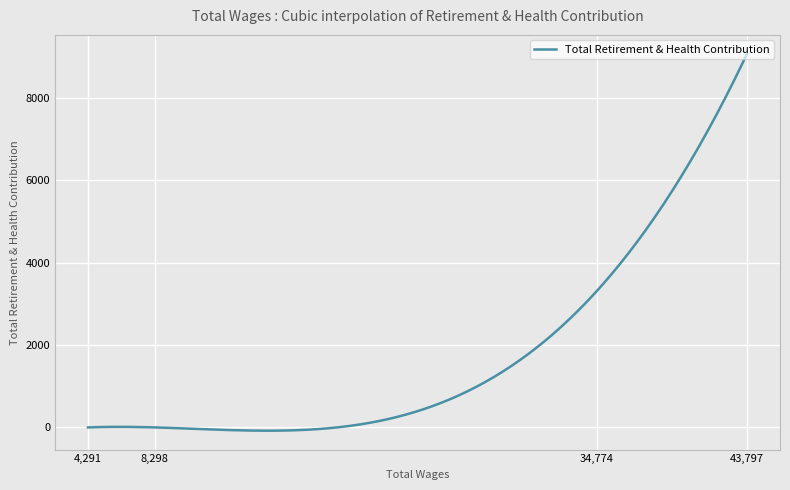

What is the difference between the maximum and minimum values?

9149.8